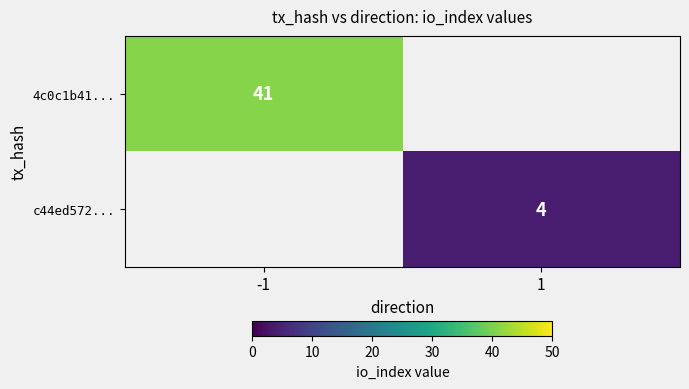

The value of 4c0c1b41... at -1 is 58. True or false?

False